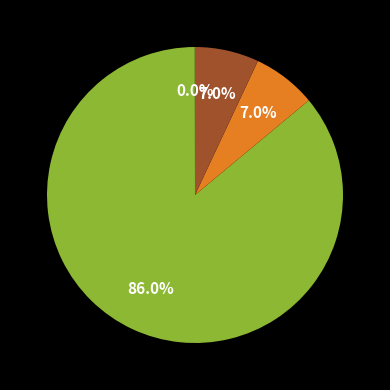

Is there any slice that represents more than half of the pie?

Yes